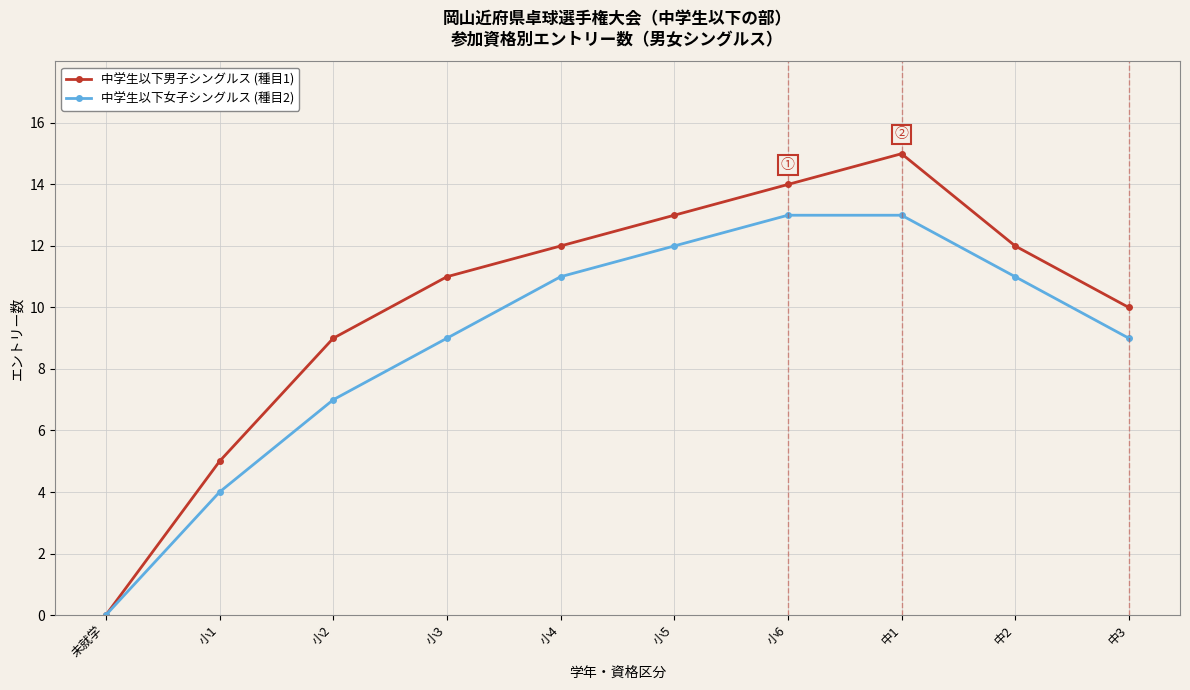

Reading left to right, what are all the values shown in this chart?

中学生以下男子シングルス (種目1): 0	5	9	11	12	13	14	15	12	10
中学生以下女子シングルス (種目2): 0	4	7	9	11	12	13	13	11	9